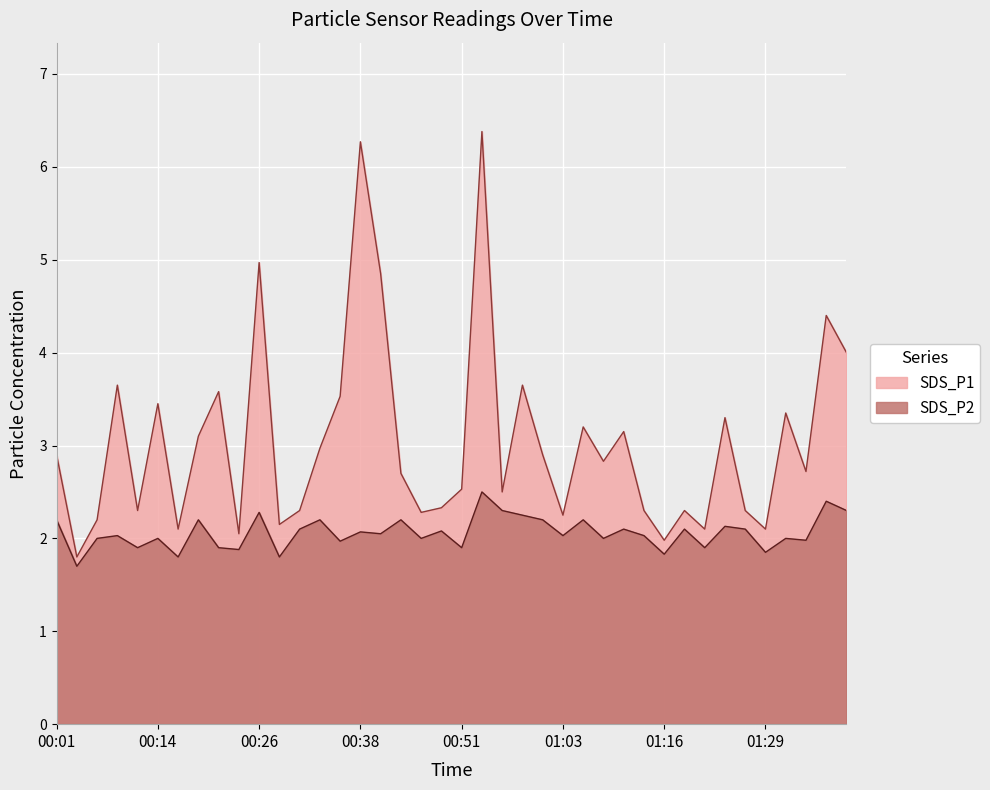

Which category has the lowest value across all series?

00:03